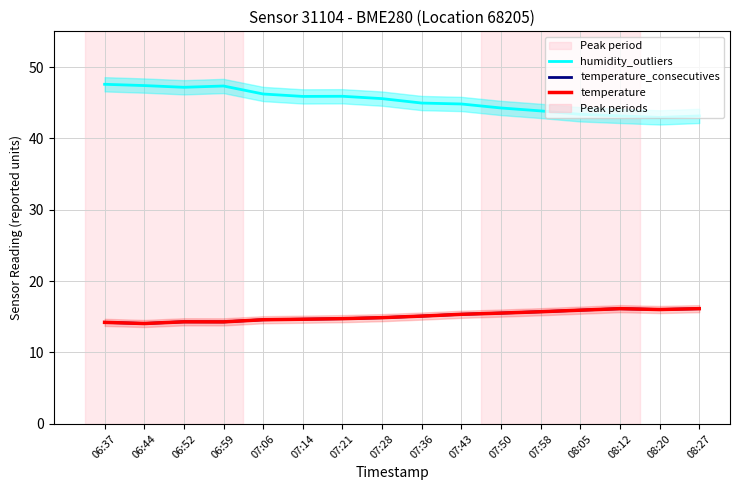

Reading right to left, list all the values displayed in this chart.

humidity_outliers: 08:27=43.1	08:20=42.9	08:12=43.1	08:05=43.4	07:58=43.9	07:50=44.3	07:43=44.8	07:36=45.0	07:28=45.6	07:21=45.9	07:14=45.9	07:06=46.2	06:59=47.3	06:52=47.2	06:44=47.4	06:37=47.6
temperature_consecutives: 08:27=16.1	08:20=16.0	08:12=16.1	08:05=15.9	07:58=15.7	07:50=15.5	07:43=15.3	07:36=15.1	07:28=14.9	07:21=14.7	07:14=14.7	07:06=14.6	06:59=14.3	06:52=14.3	06:44=14.1	06:37=14.2
temperature: 08:27=16.1	08:20=16.0	08:12=16.1	08:05=15.9	07:58=15.7	07:50=15.5	07:43=15.3	07:36=15.1	07:28=14.9	07:21=14.7	07:14=14.7	07:06=14.6	06:59=14.3	06:52=14.3	06:44=14.1	06:37=14.2